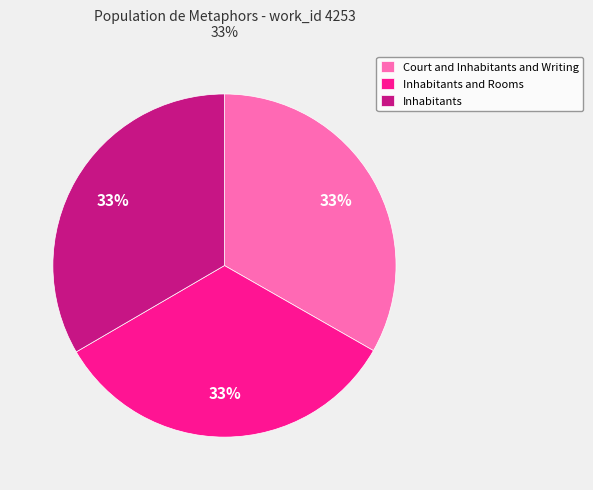

What percentage is the Inhabitants slice, to the nearest percent?

33%